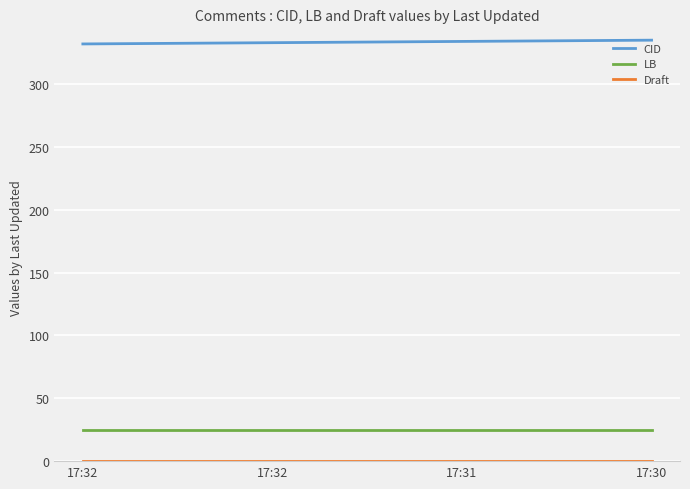

Is it true that Draft equals 0.1 at 17:30?

True